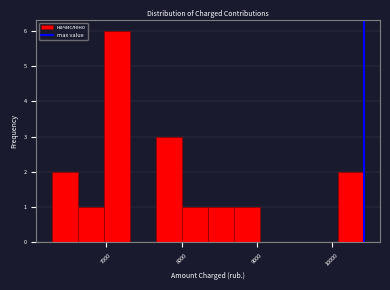

Around what value on the x-axis is the tallest bar? Give the approximate position of its centre, as read against the axis.

7100